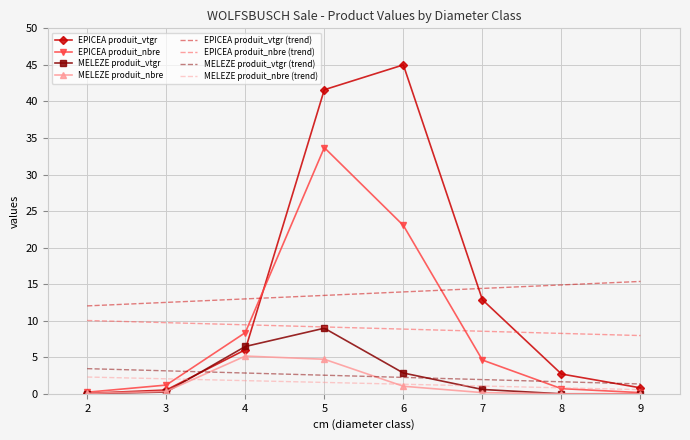

At which category is the sum across all series the highest?

5